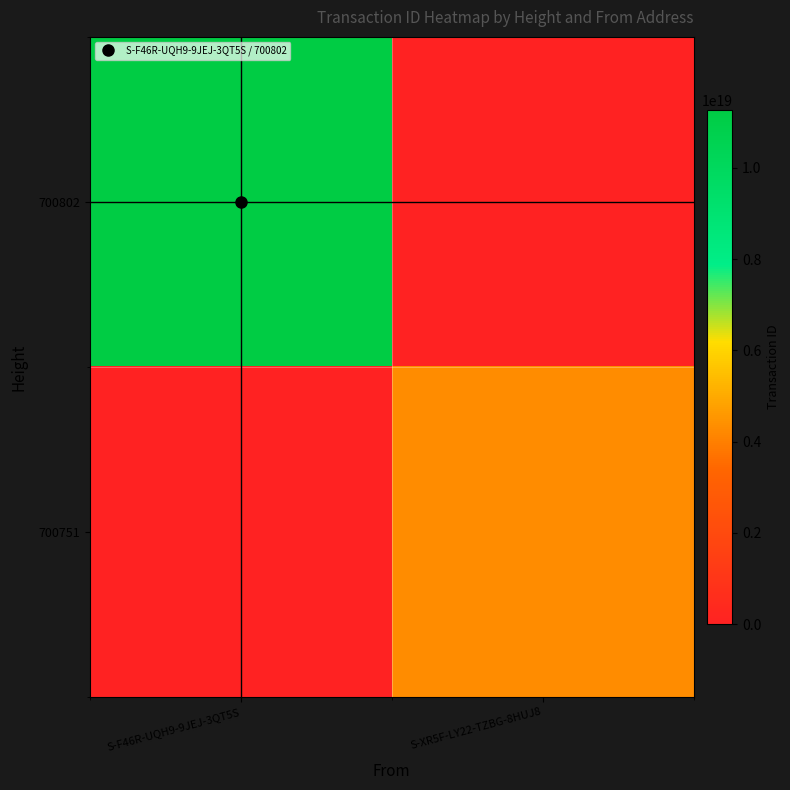

At how many categories does at least one series exceed 9939308906966403072?

1